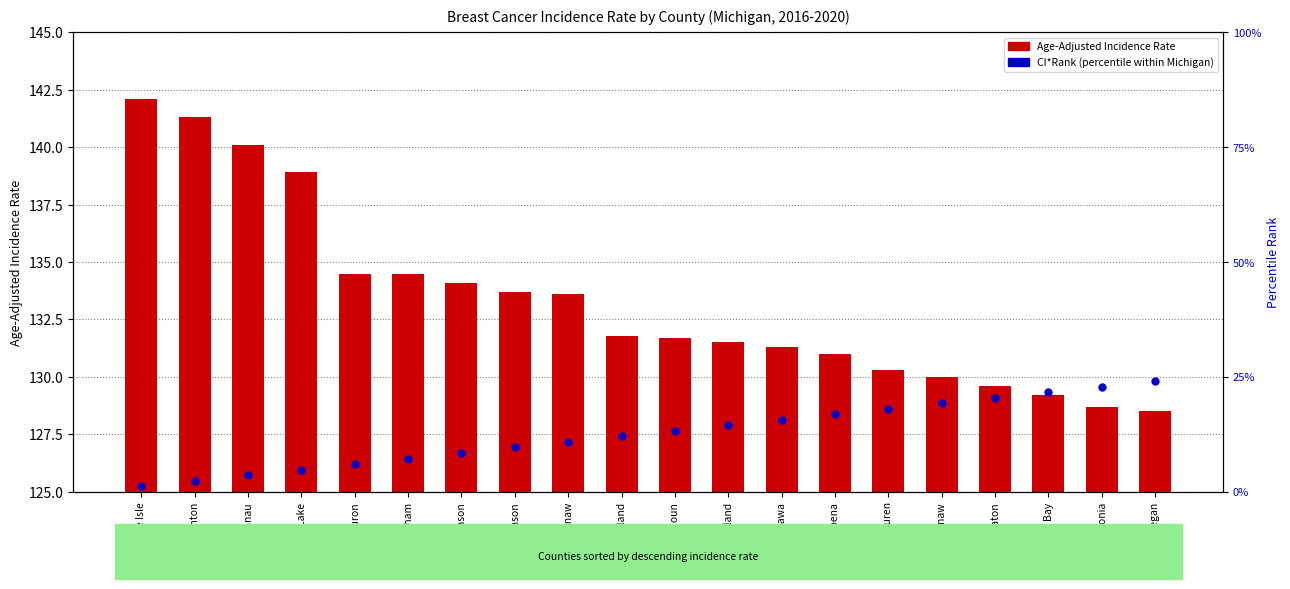

At which label does CI*Rank (percentile) reach its minimum?

Presque Isle